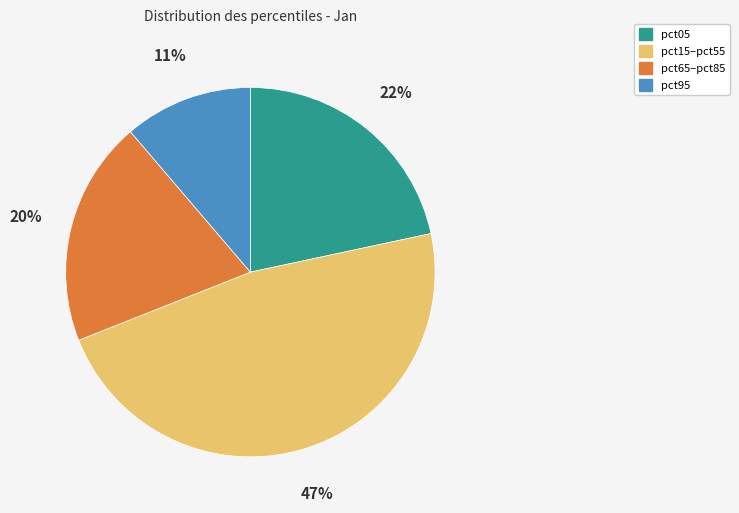

How many slices are in this pie chart?

4